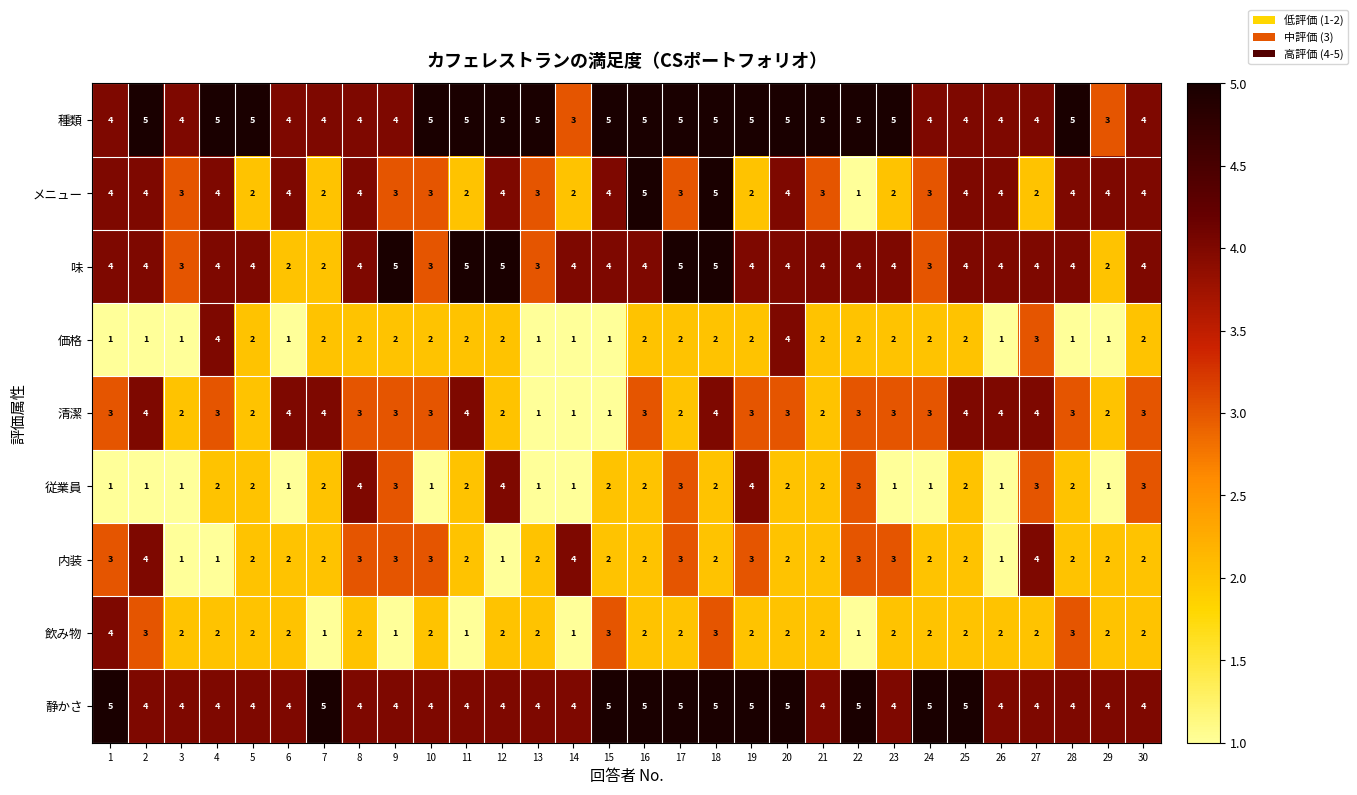

What is the sum of all 味 values?

115